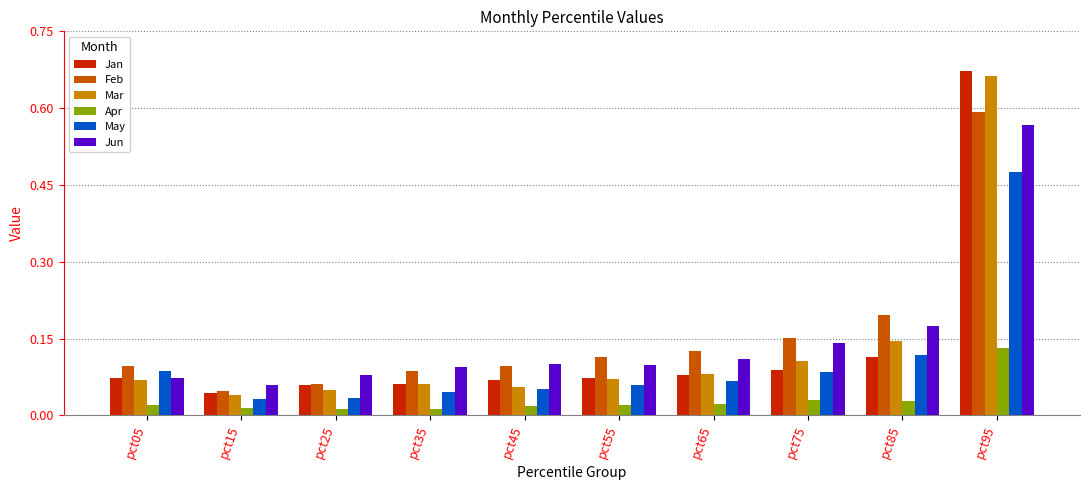

Which category has the highest value in the Jan series?

pct95